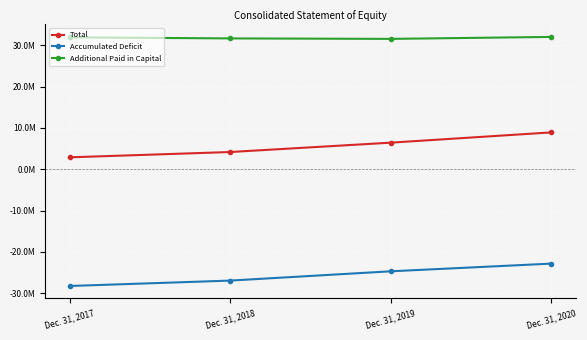

Reading left to right, extract all data points from this chart.

Total: Dec. 31, 2017=2884625	Dec. 31, 2018=4166371	Dec. 31, 2019=6431785	Dec. 31, 2020=8914123
Accumulated Deficit: Dec. 31, 2017=-28227530	Dec. 31, 2018=-26921347	Dec. 31, 2019=-24673390	Dec. 31, 2020=-22813141
Additional Paid in Capital: Dec. 31, 2017=31892397	Dec. 31, 2018=31636385	Dec. 31, 2019=31523284	Dec. 31, 2020=31998045